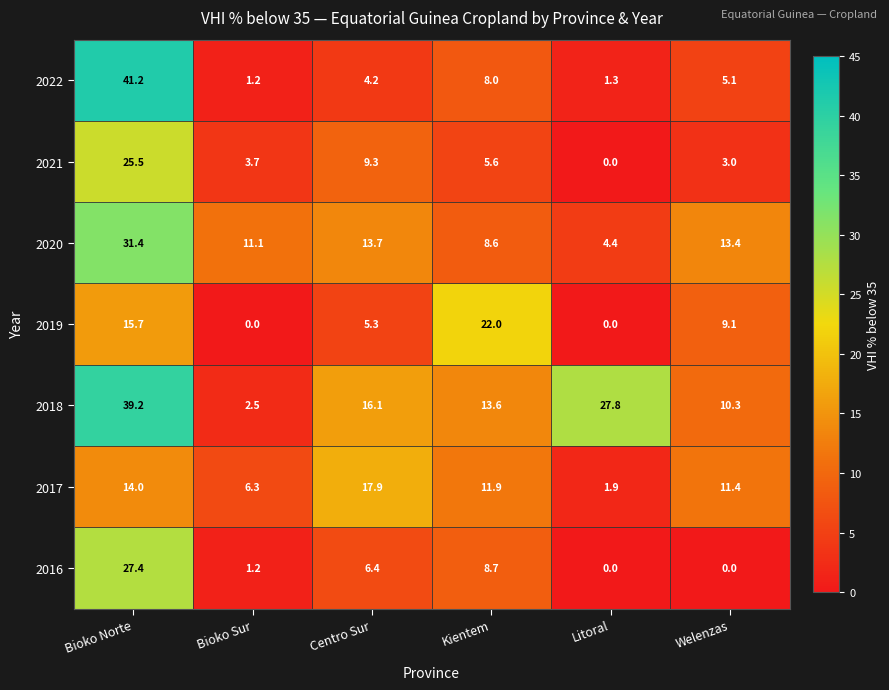

What value does the 2017 series have at Bioko Sur?

6.3